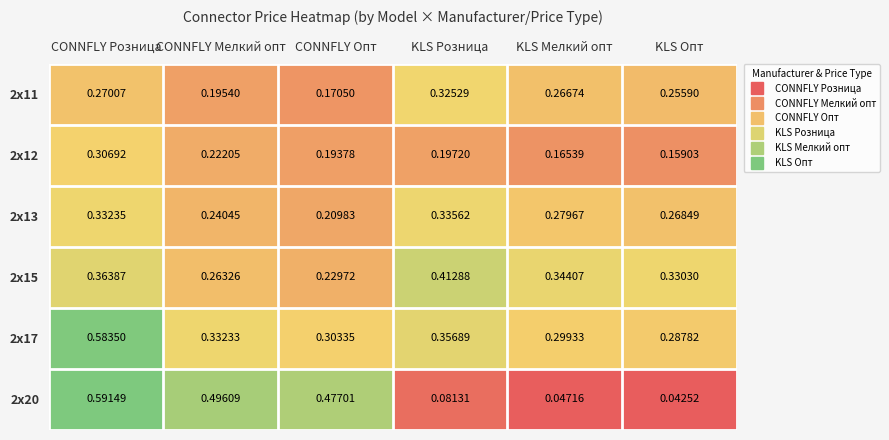

At CONNFLY Мелкий опт, list the series in order from smallest to largest.

2x11, 2x12, 2x13, 2x15, 2x17, 2x20